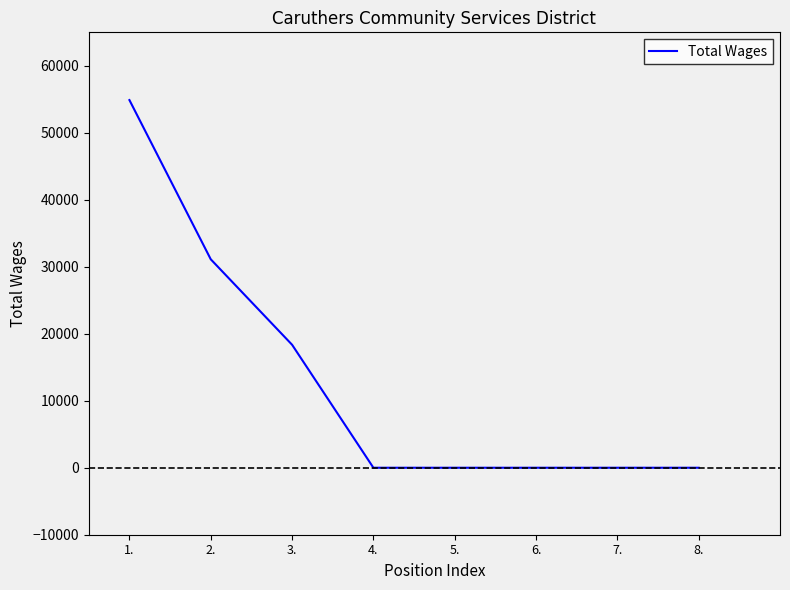

True or false: the data shows 54886 at 1..

True